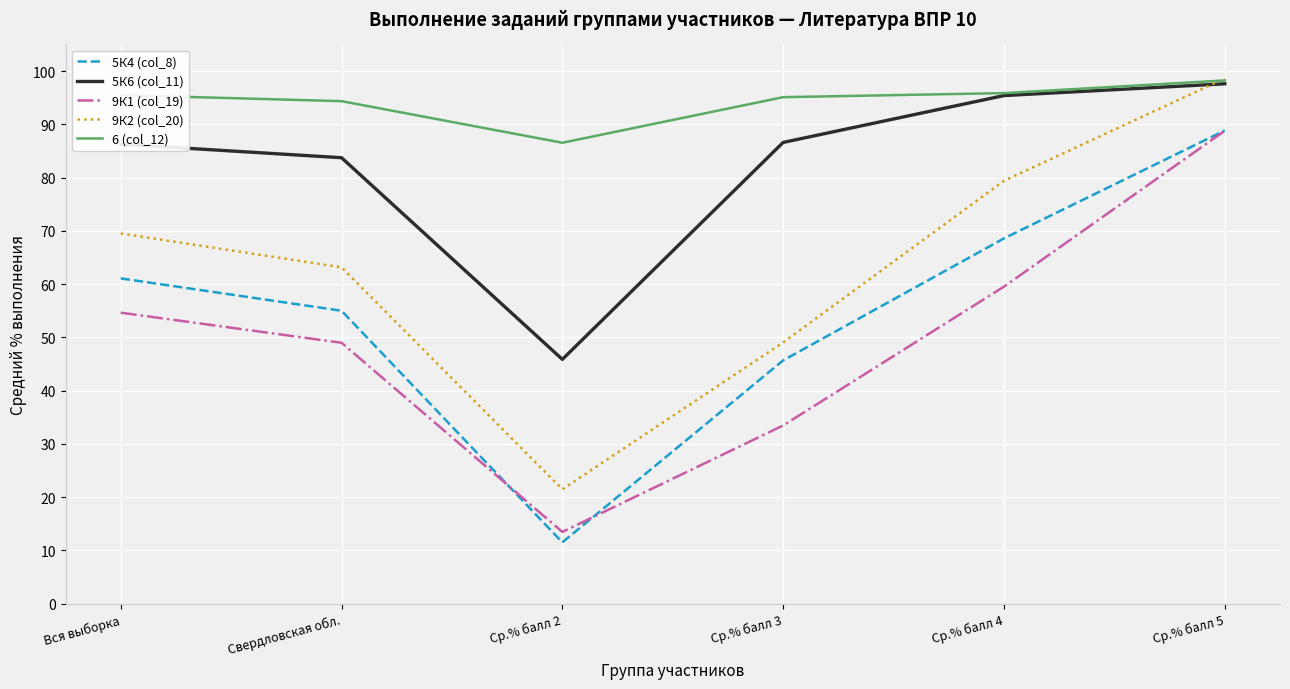

What is the difference between the highest and lowest values at Вся выборка?

40.9